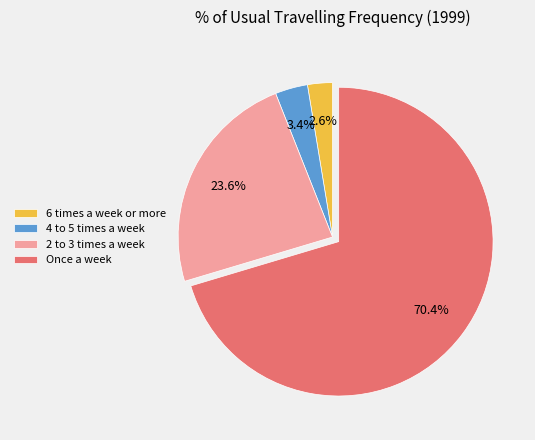

Is there a majority slice in this chart?

Yes